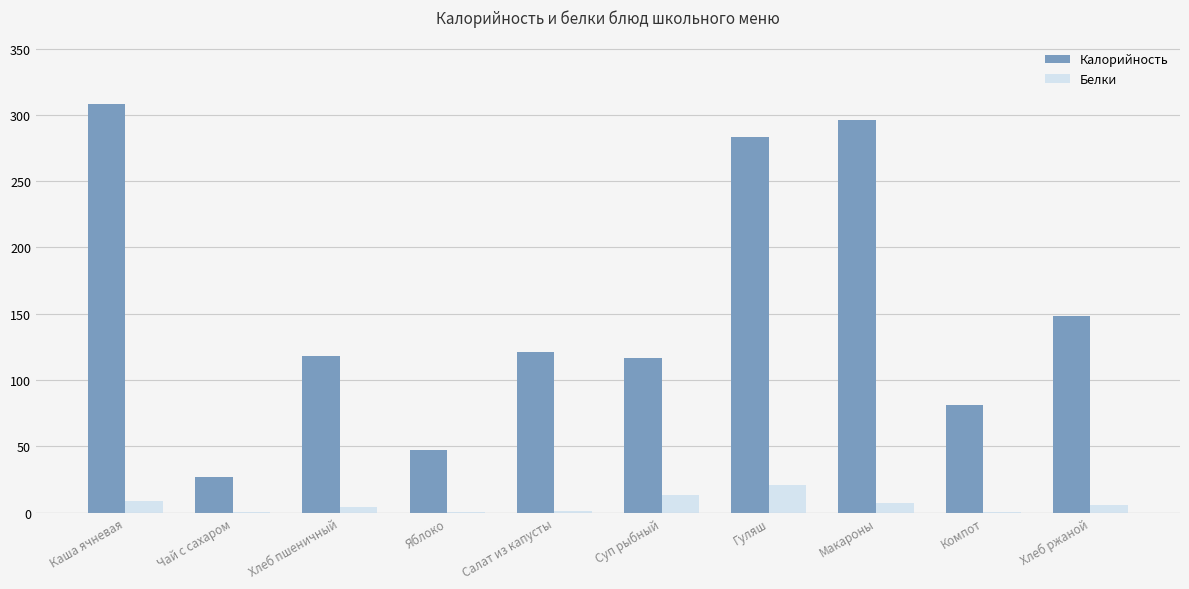

What is the average value of the Калорийность series?

154.7